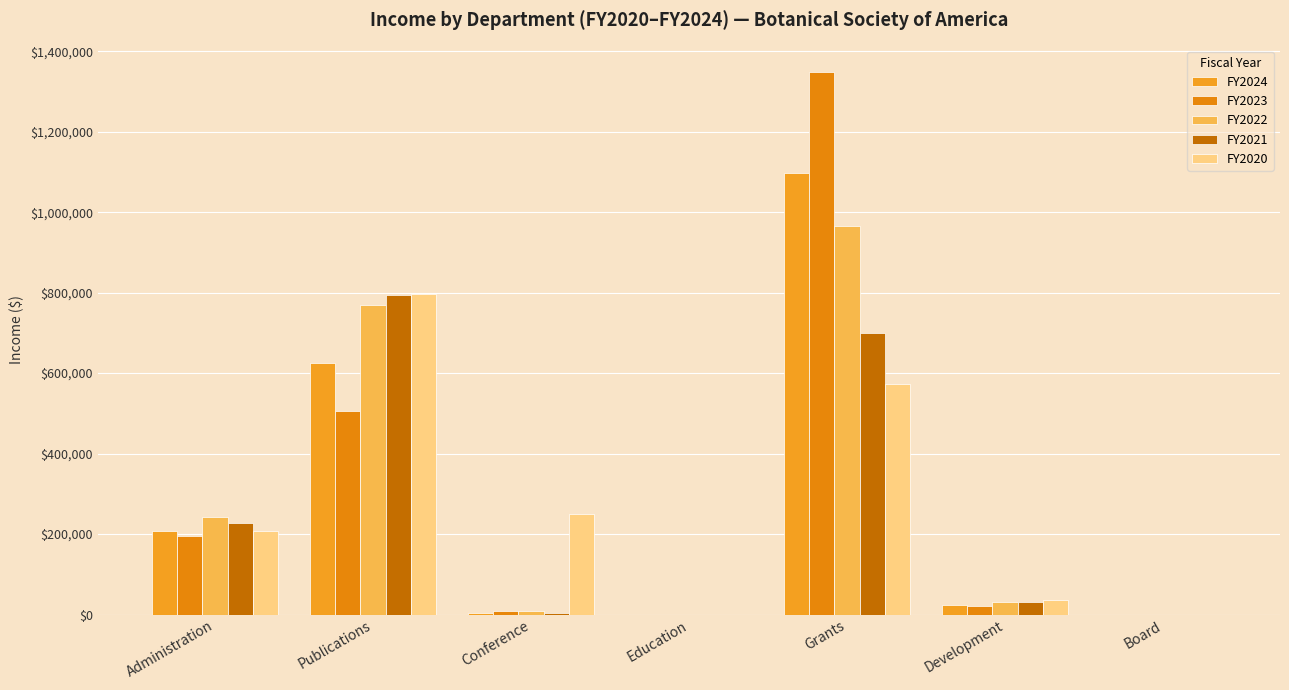

Reading left to right, extract all data points from this chart.

FY2024: Administration=208806	Publications=625000	Conference=5000	Education=0	Grants=1096792	Development=24000	Board=0
FY2023: Administration=196000	Publications=507000	Conference=7500	Education=0	Grants=1347124	Development=22000	Board=0
FY2022: Administration=241953	Publications=769905	Conference=7500	Education=0	Grants=964495	Development=30000	Board=0
FY2021: Administration=227198	Publications=793550	Conference=5000	Education=0	Grants=699454	Development=30000	Board=0
FY2020: Administration=207916	Publications=797516	Conference=250000	Education=0	Grants=572314	Development=35000	Board=0